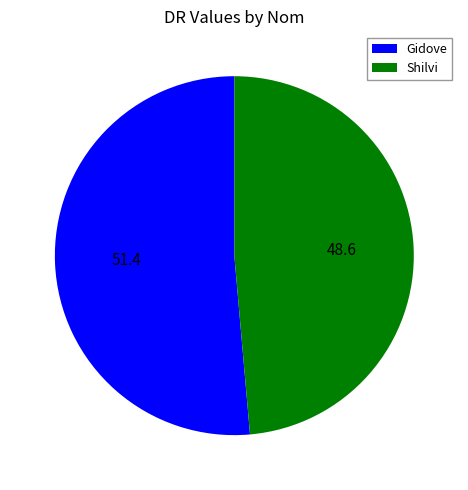

Approximately how many times larger is the value at Gidove compared to Shilvi?

1.1